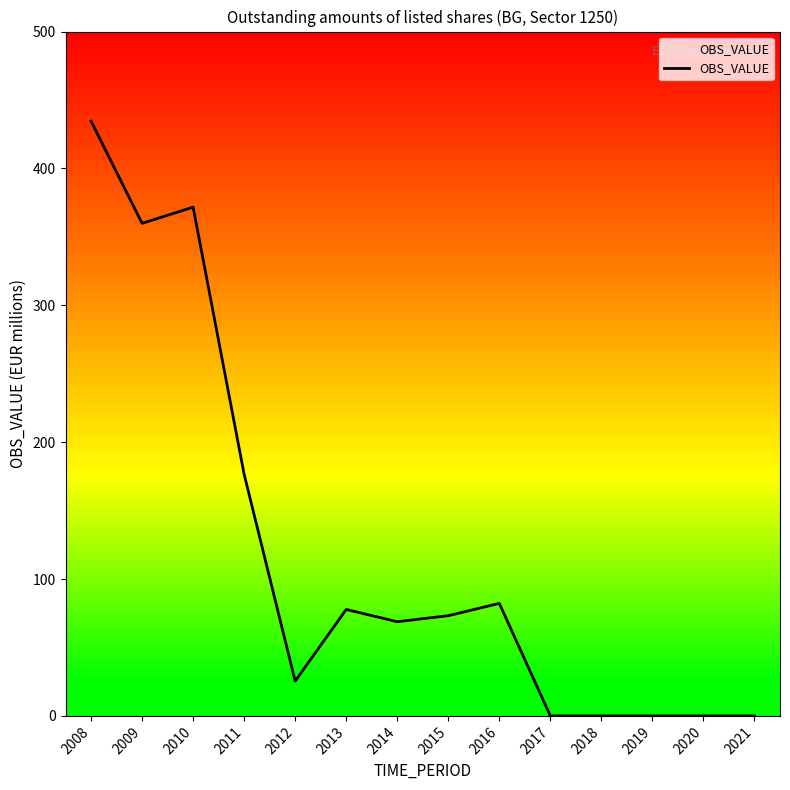

The chart shows a value of 25.4 at 2012. True or false?

True